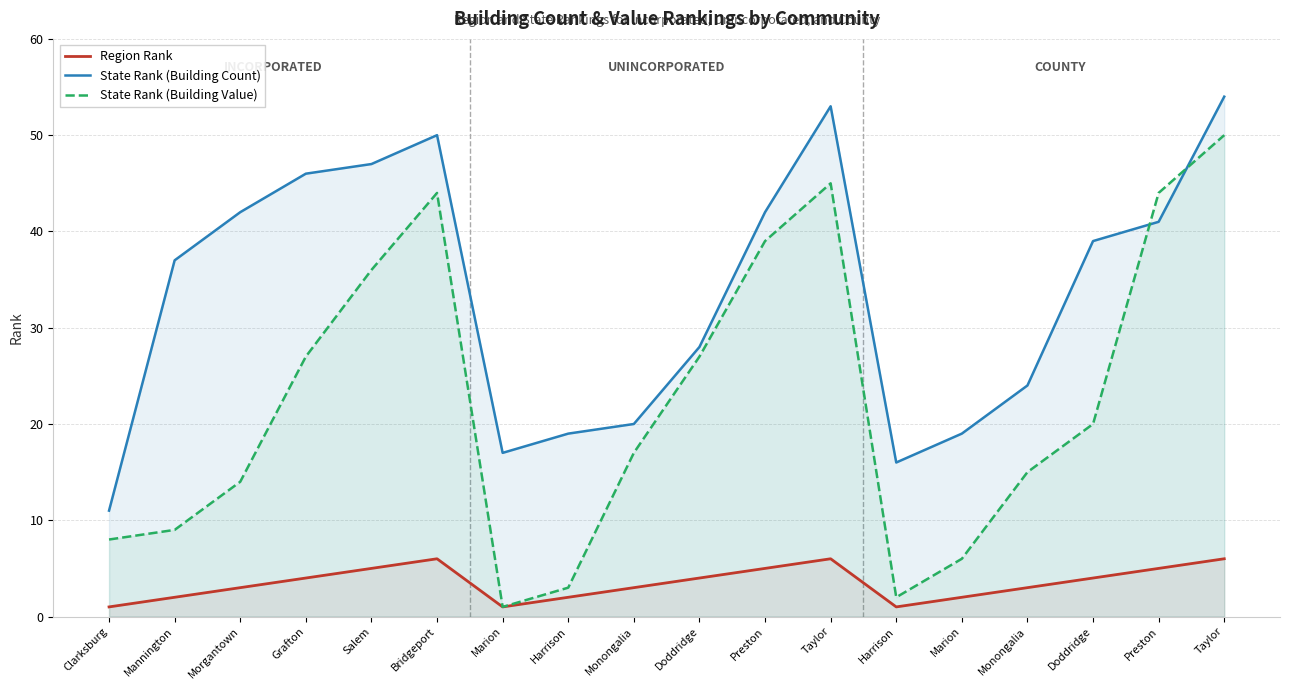

The value of State Rank (Building Value) at Preston is 59. True or false?

False